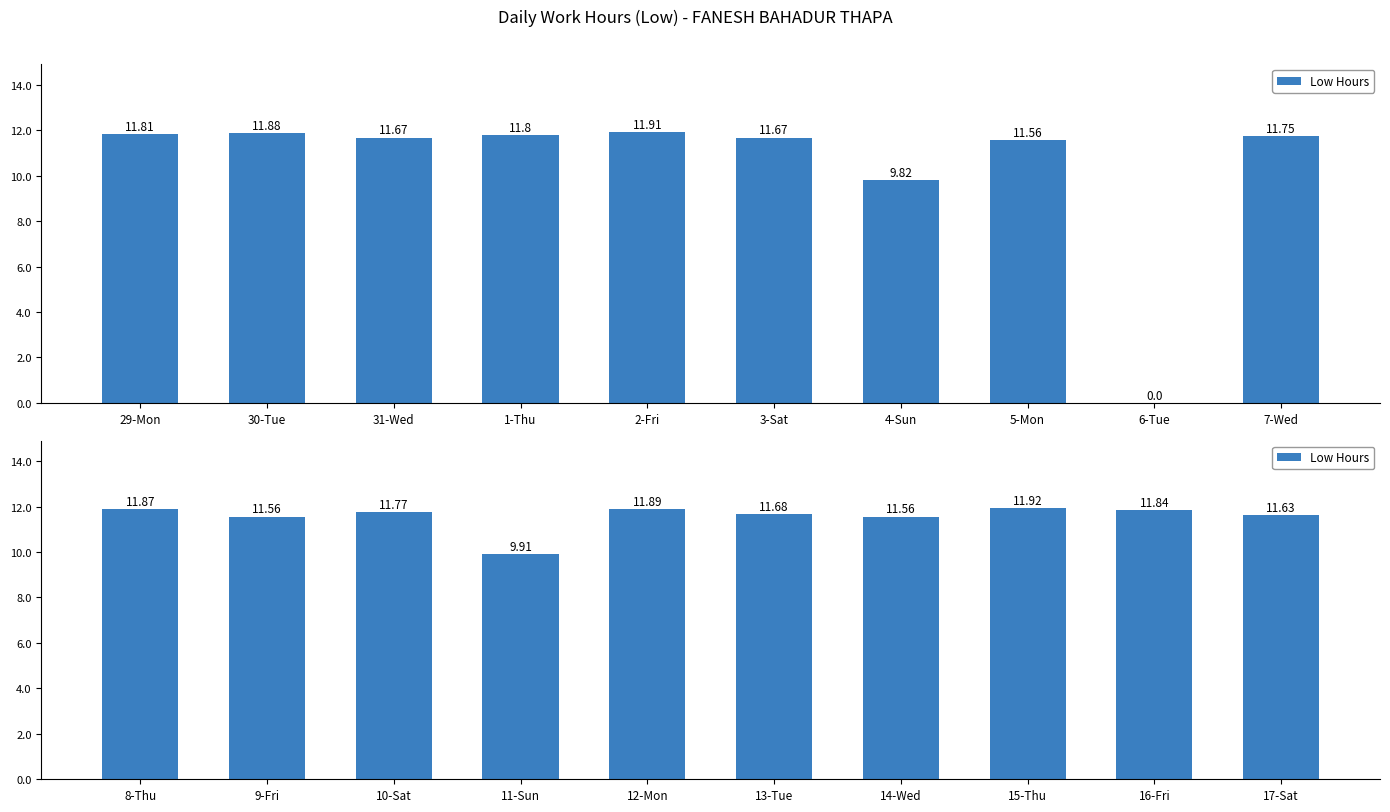

What is the greatest value displayed?

11.9